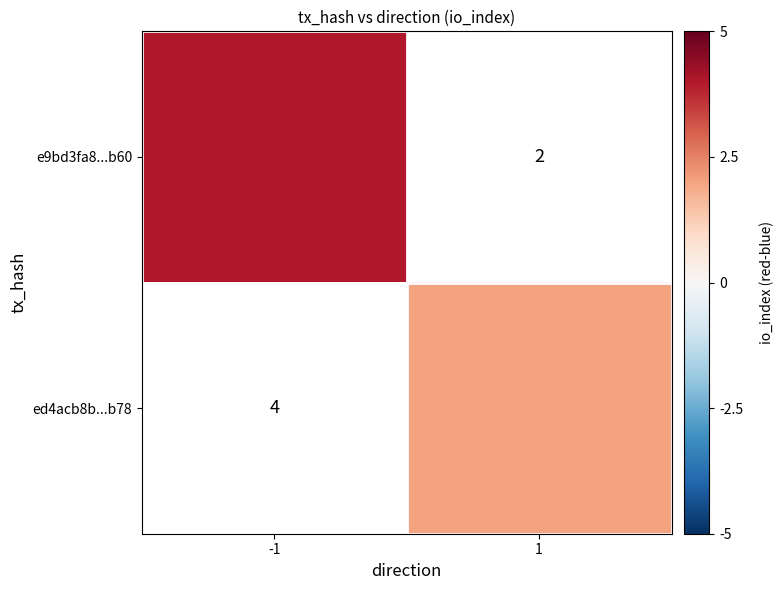

Count the number of categories in the chart.

2